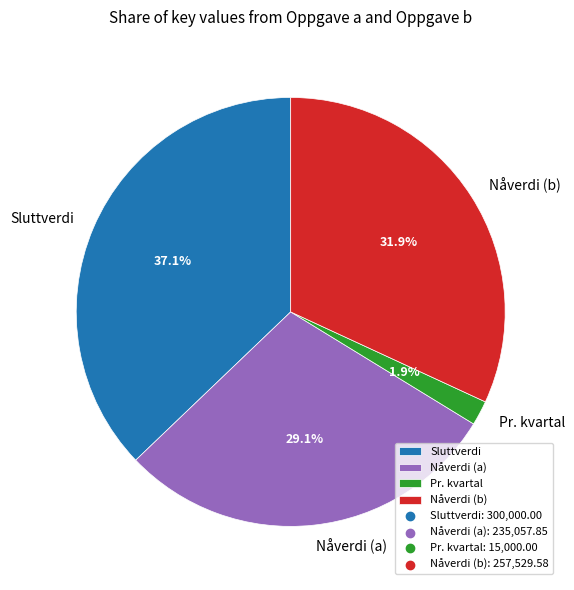

How many slices are in this pie chart?

4